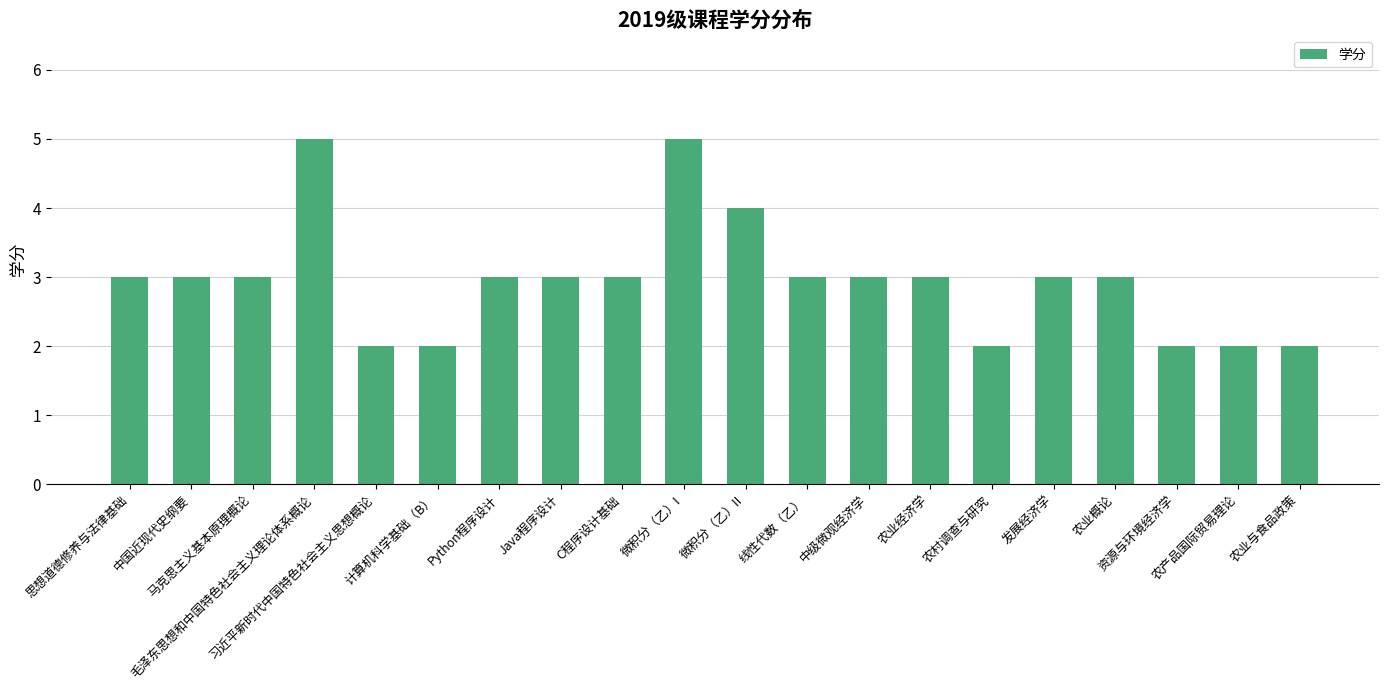

Reading left to right, list all the values displayed in this chart.

思想道德修养与法律基础=3	中国近现代史纲要=3	马克思主义基本原理概论=3	毛泽东思想和中国特色社会主义理论体系概论=5	习近平新时代中国特色社会主义思想概论=2	计算机科学基础（B）=2	Python程序设计=3	Java程序设计=3	C程序设计基础=3	微积分（乙）I=5	微积分（乙）II=4	线性代数（乙）=3	中级微观经济学=3	农业经济学=3	农村调查与研究=2	发展经济学=3	农业概论=3	资源与环境经济学=2	农产品国际贸易理论=2	农业与食品政策=2